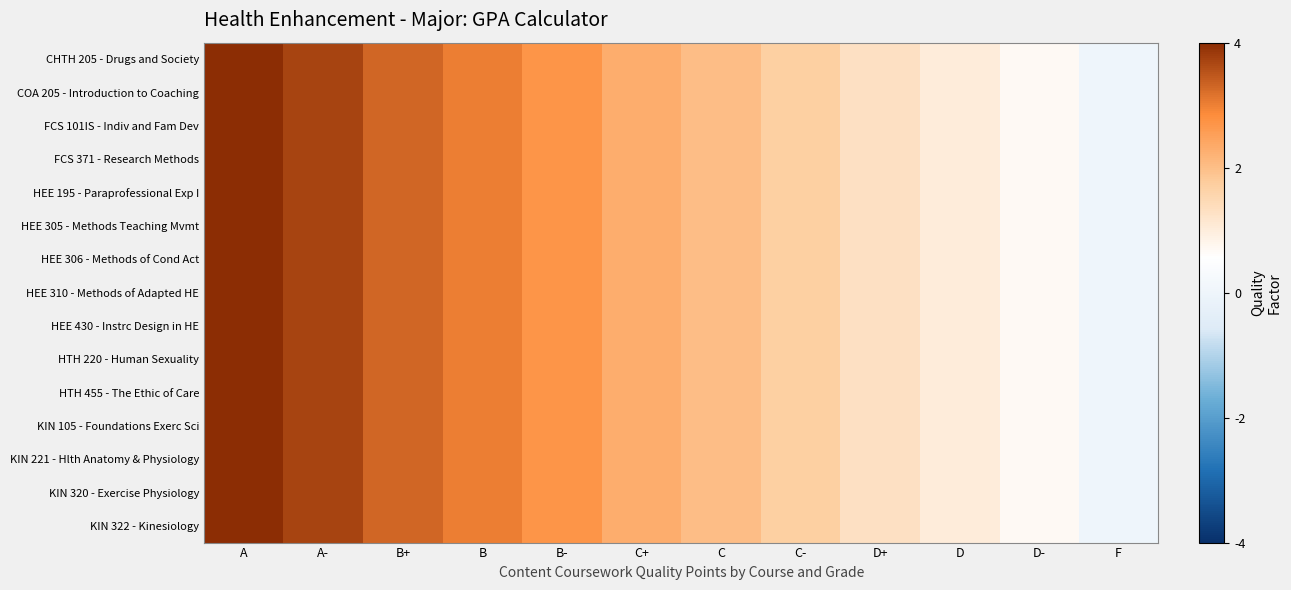

Between A- and C-, which is larger?

A-